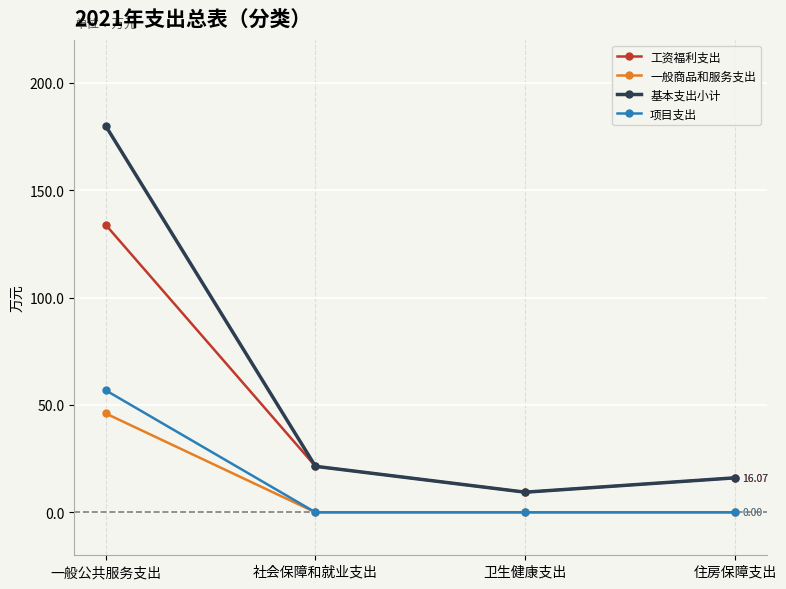

How many interior local valleys does the 工资福利支出 series have?

1